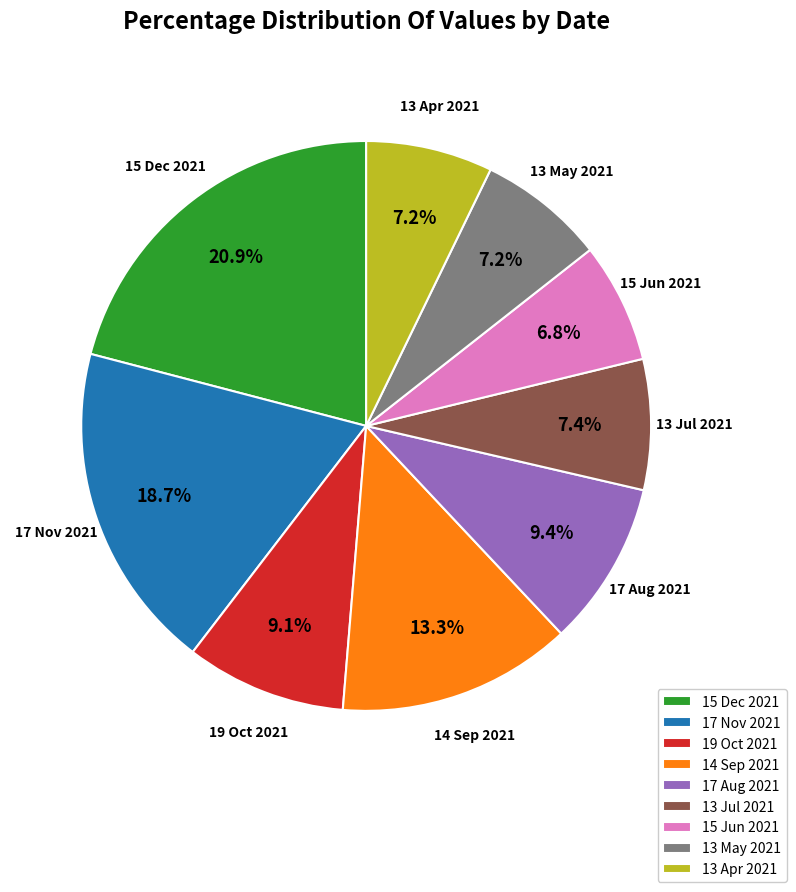

True or false: 13 May 2021 accounts for 7% of the total.

True